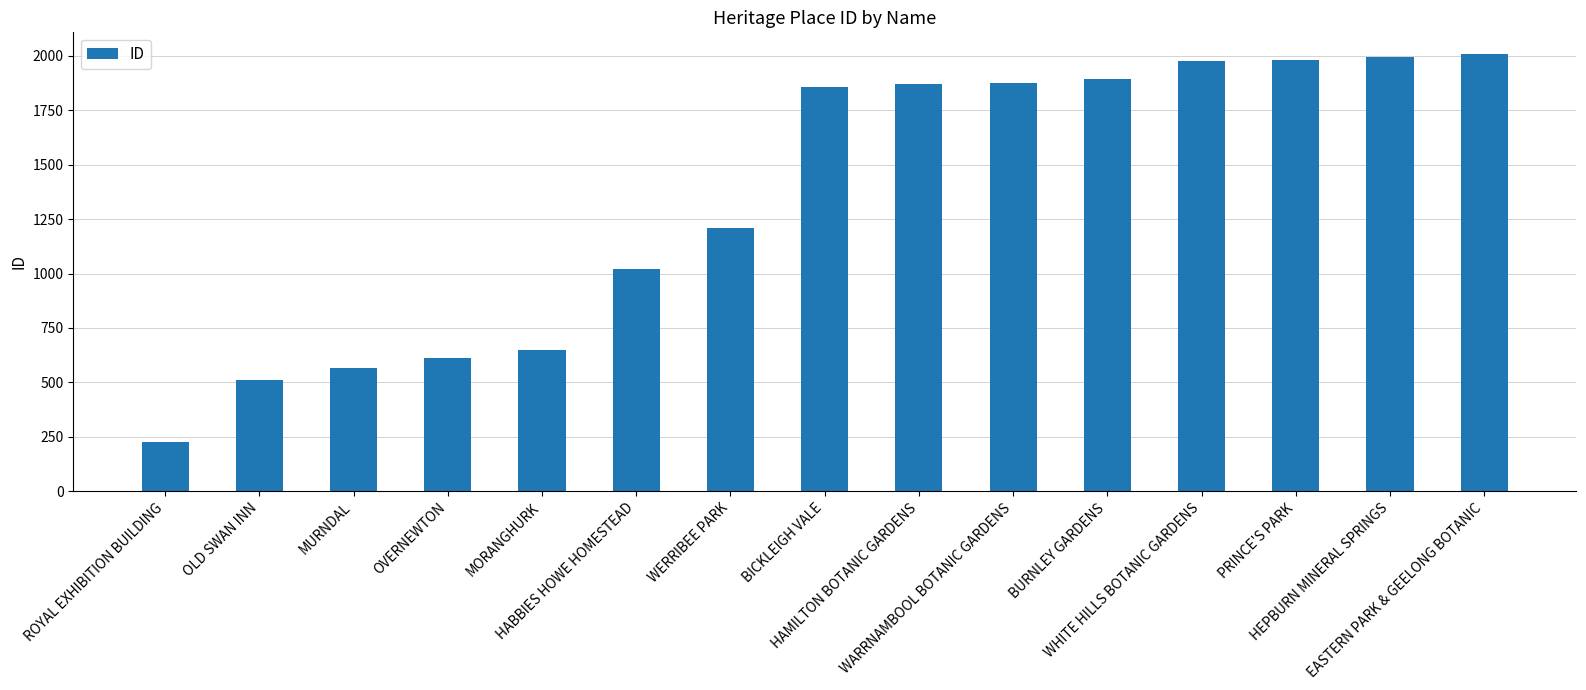

Which category has the lowest value across all series?

ROYAL EXHIBITION BUILDING